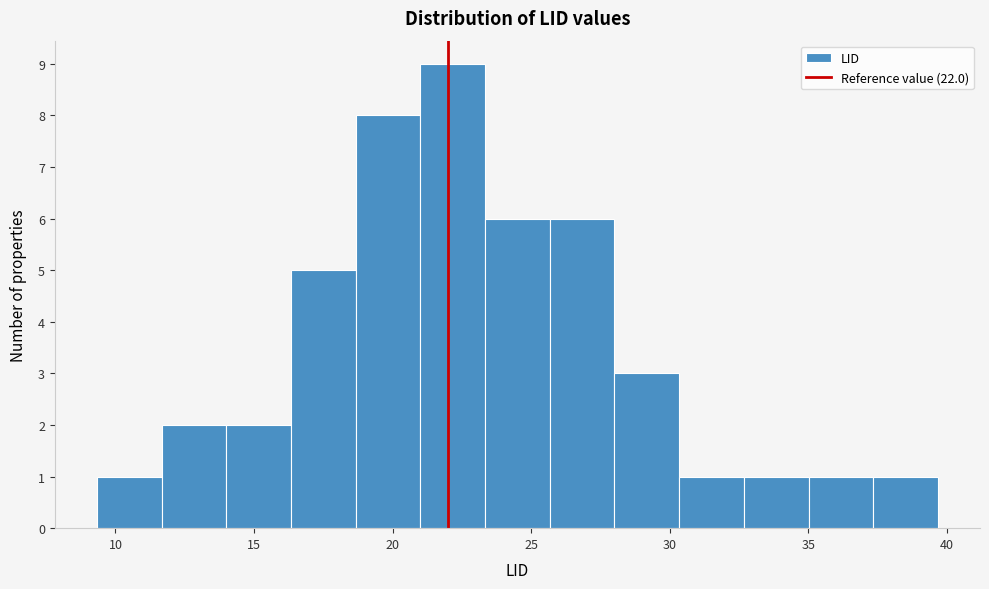

Reading left to right, list every bar in this chart as the range it spans on the x-axis followed by its height. Neither the bar edges nor the heights are printed on the chart, so give them approximately, as read against the axes.

9.5 to 11.5: 1
11.5 to 14.0: 2
14.0 to 16.5: 2
16.5 to 18.5: 5
18.5 to 21.0: 8
21.0 to 23.5: 9
23.5 to 25.5: 6
25.5 to 28.0: 6
28.0 to 30.5: 3
30.5 to 32.5: 1
32.5 to 35.0: 1
35.0 to 37.5: 1
37.5 to 39.5: 1